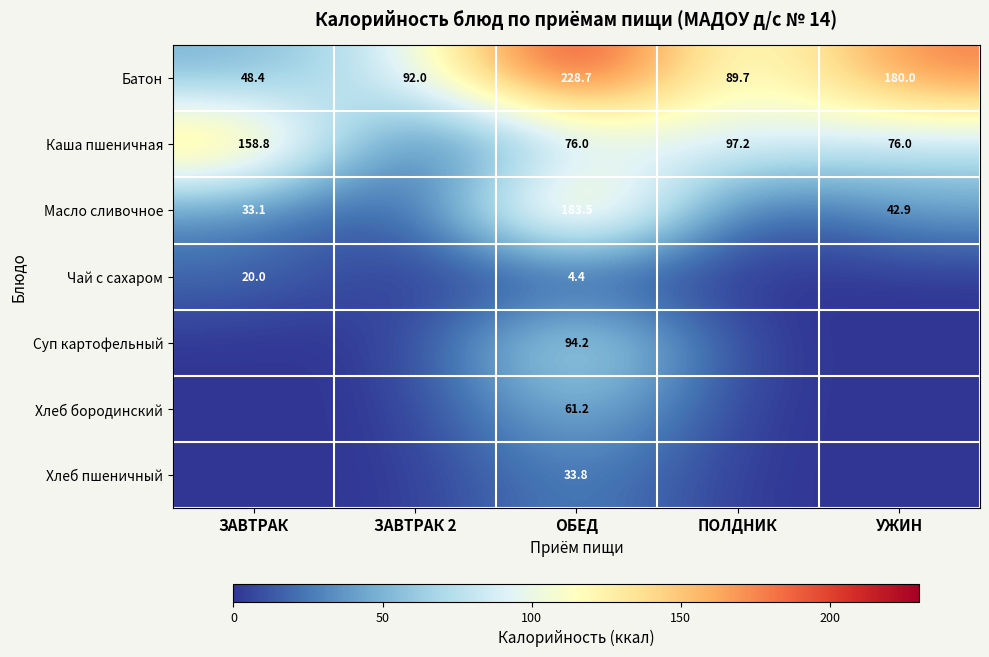

Is the value of Чай с сахаром at ЗАВТРАК greater than the value of Масло сливочное at ОБЕД?

No